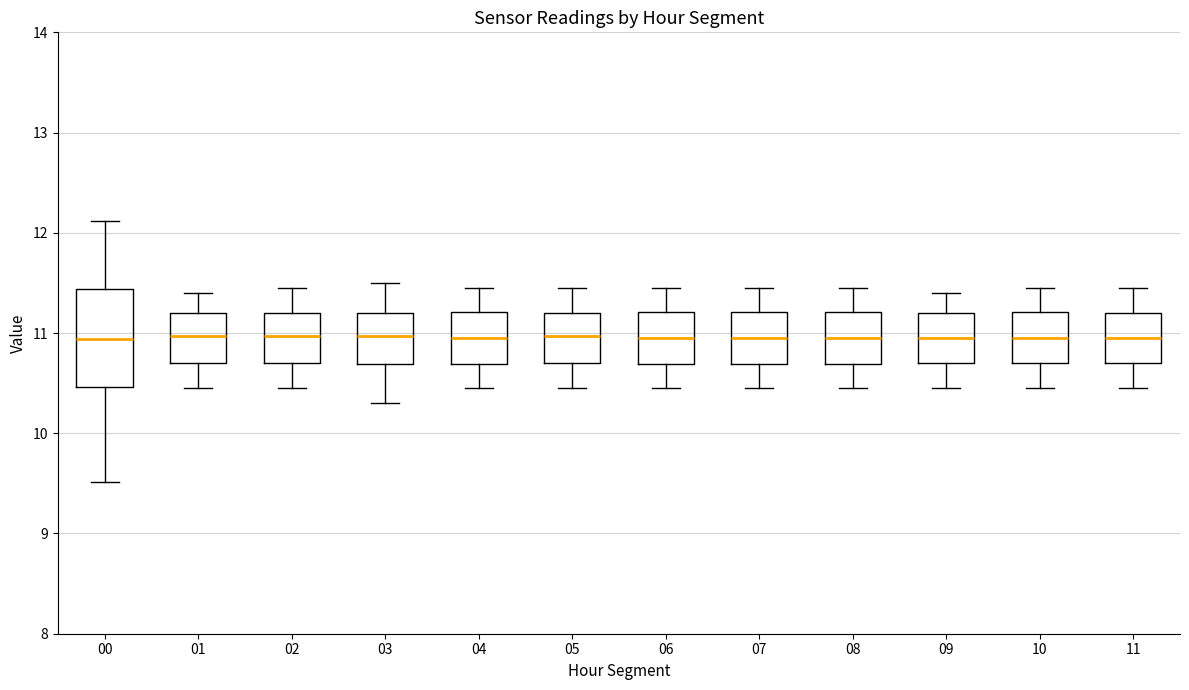

Reading left to right, transcribe this box plot: for each box, give where its median line is, the range the box spans, and where its two whiskers end, as read against the y-axis. The values are not printed on the chart, so give them approximately, as read against the axis.

00: median 10.9, box 10.5 to 11.4, whiskers 9.5 to 12.1
01: median 11.0, box 10.7 to 11.2, whiskers 10.5 to 11.4
02: median 11.0, box 10.7 to 11.2, whiskers 10.5 to 11.5
03: median 11.0, box 10.7 to 11.2, whiskers 10.3 to 11.5
04: median 11.0, box 10.7 to 11.2, whiskers 10.5 to 11.5
05: median 11.0, box 10.7 to 11.2, whiskers 10.5 to 11.5
06: median 11.0, box 10.7 to 11.2, whiskers 10.5 to 11.5
07: median 11.0, box 10.7 to 11.2, whiskers 10.5 to 11.5
08: median 11.0, box 10.7 to 11.2, whiskers 10.5 to 11.5
09: median 11.0, box 10.7 to 11.2, whiskers 10.5 to 11.4
10: median 11.0, box 10.7 to 11.2, whiskers 10.5 to 11.5
11: median 11.0, box 10.7 to 11.2, whiskers 10.5 to 11.5